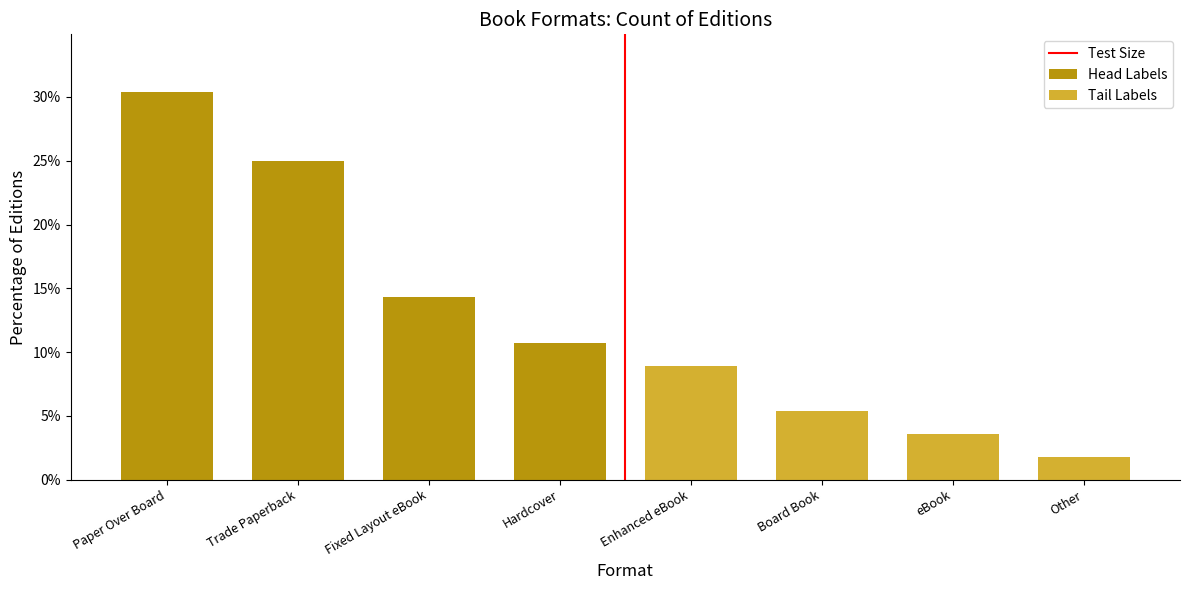

Rank the categories by value from lowest to highest.

Other, eBook, Board Book, Enhanced eBook, Hardcover, Fixed Layout eBook, Trade Paperback, Paper Over Board